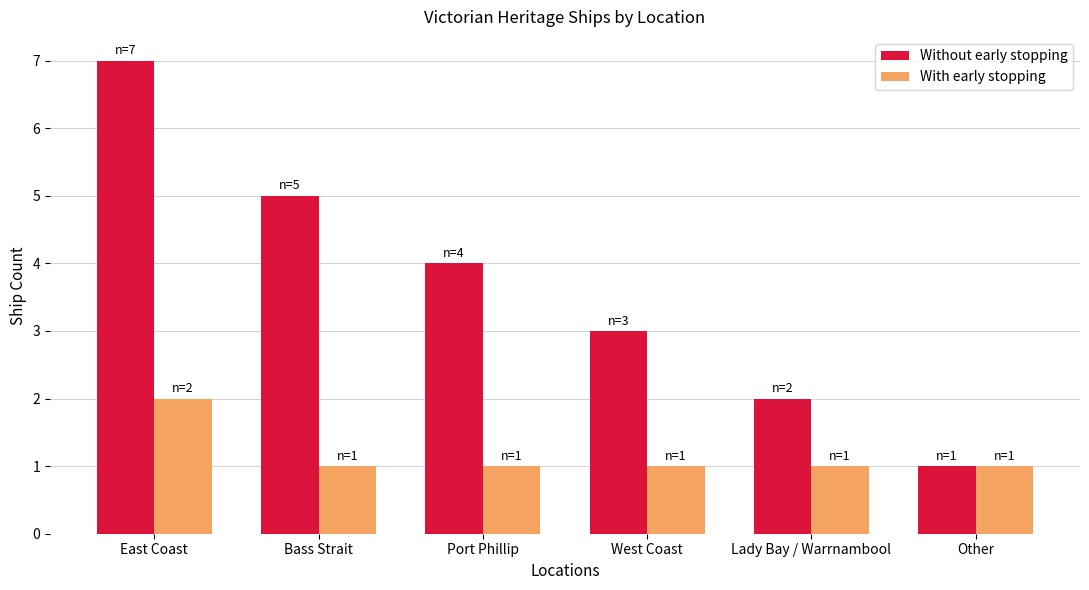

Count the number of data series in this chart.

2